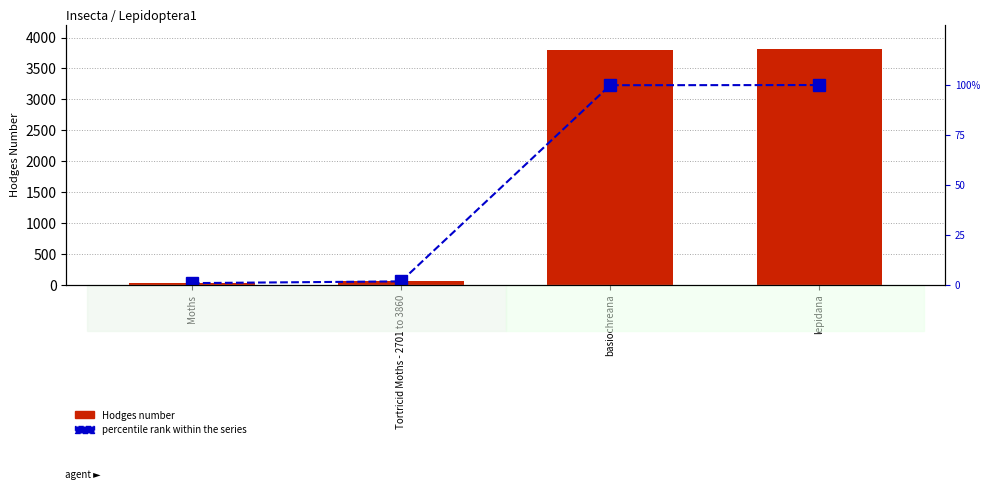

What is the minimum value shown in the chart?

0.8